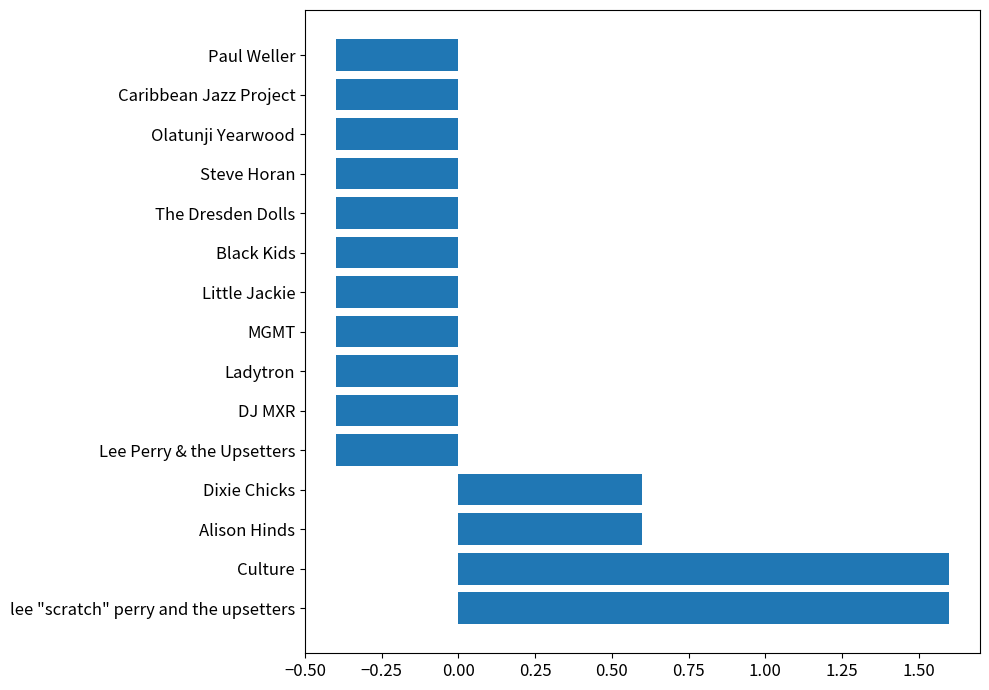

Reading bottom to top, extract all data points from this chart.

1.6	1.6	0.6	0.6	-0.4	-0.4	-0.4	-0.4	-0.4	-0.4	-0.4	-0.4	-0.4	-0.4	-0.4